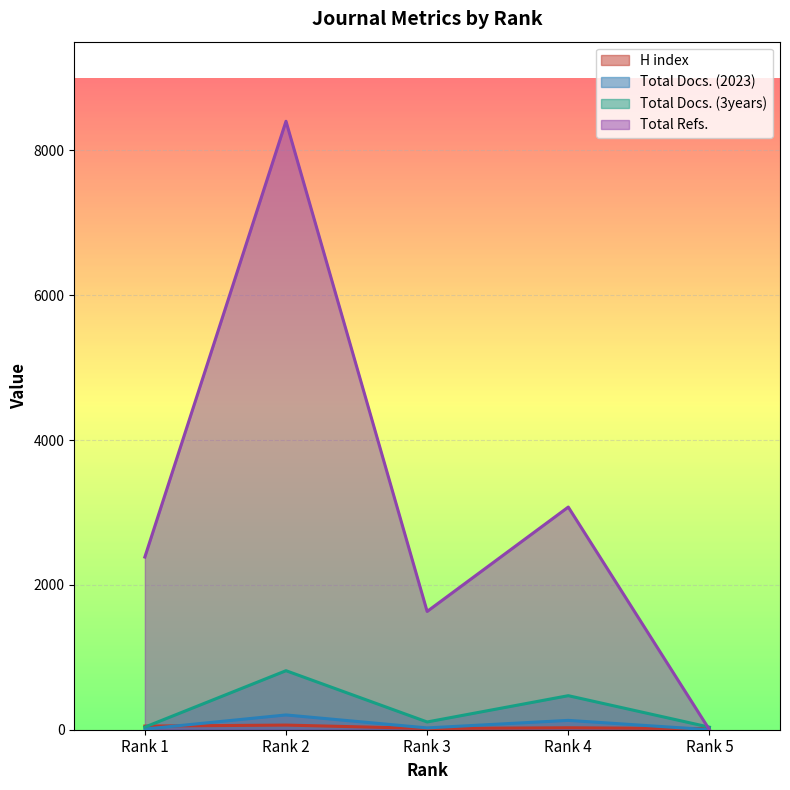

What is the average value of the Total Docs. (3years) series?

293